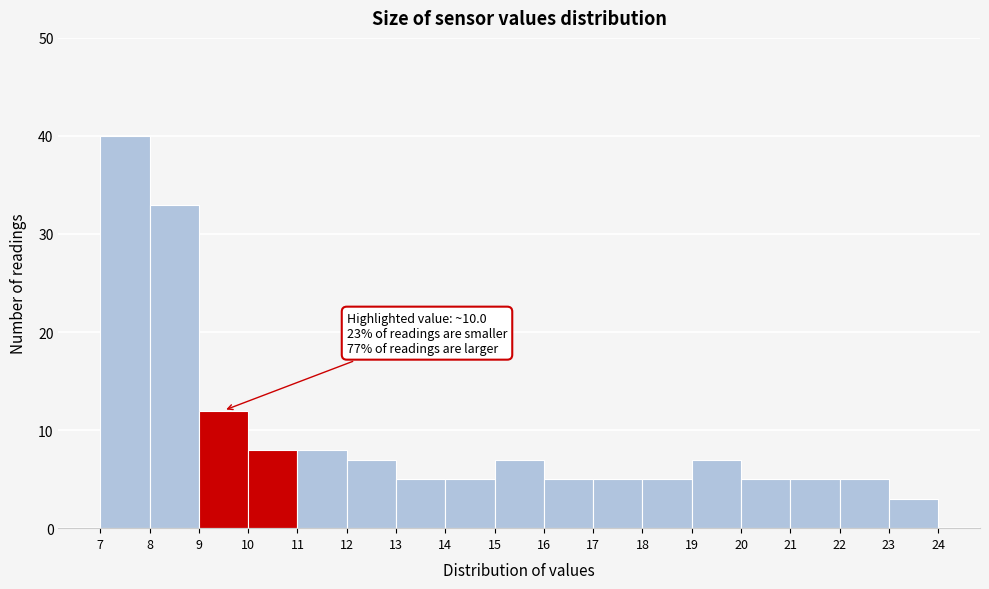

Which range on the x-axis has the tallest bar?

7 to 8